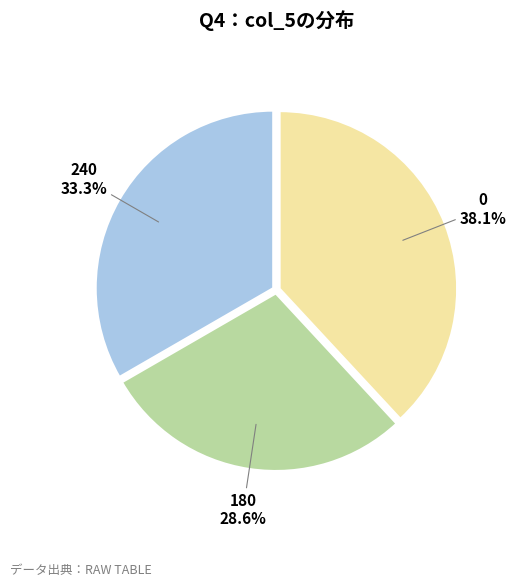

Is the sum of 180 and 0 greater than half?

Yes